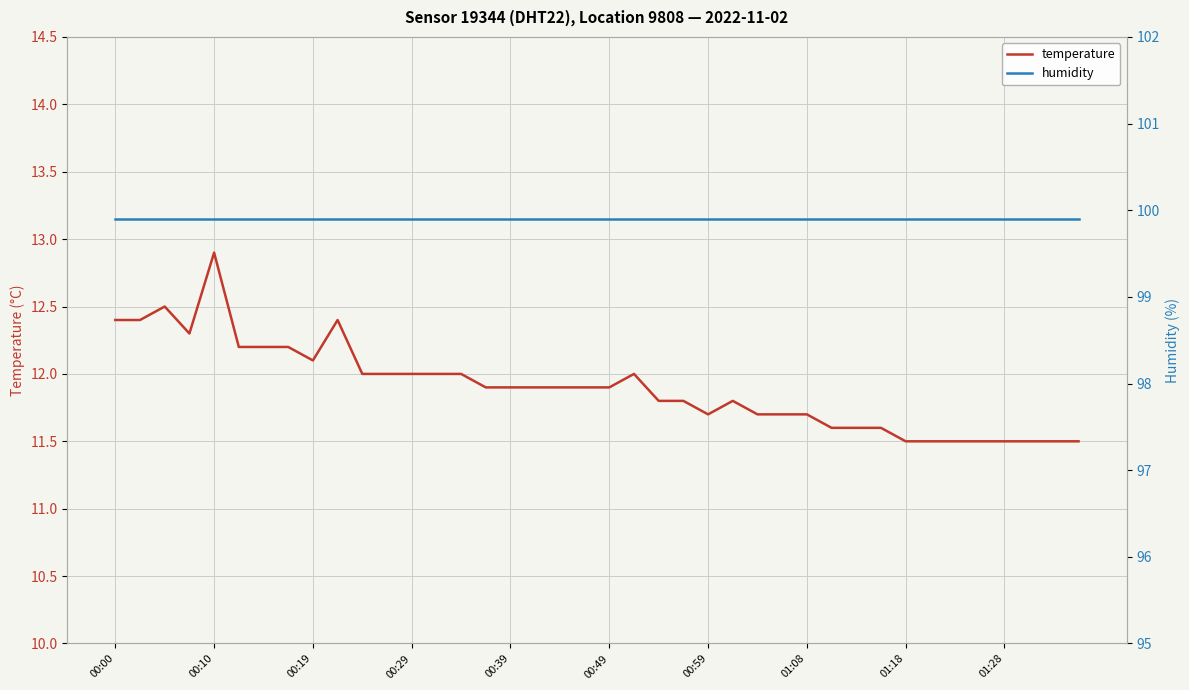

Does the chart display data point markers on the line(s)?

No